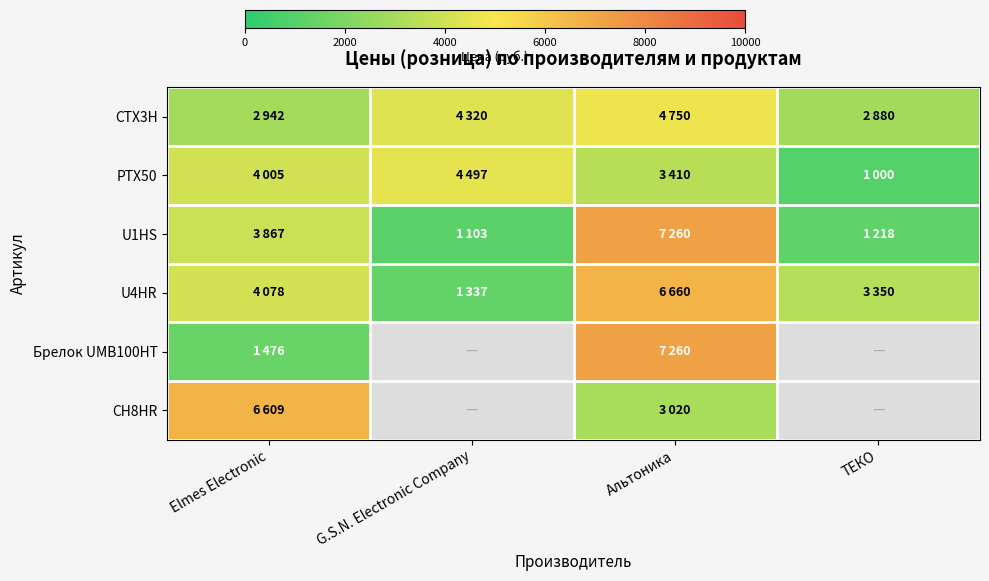

Which series has the largest total across all categories?

U4HR